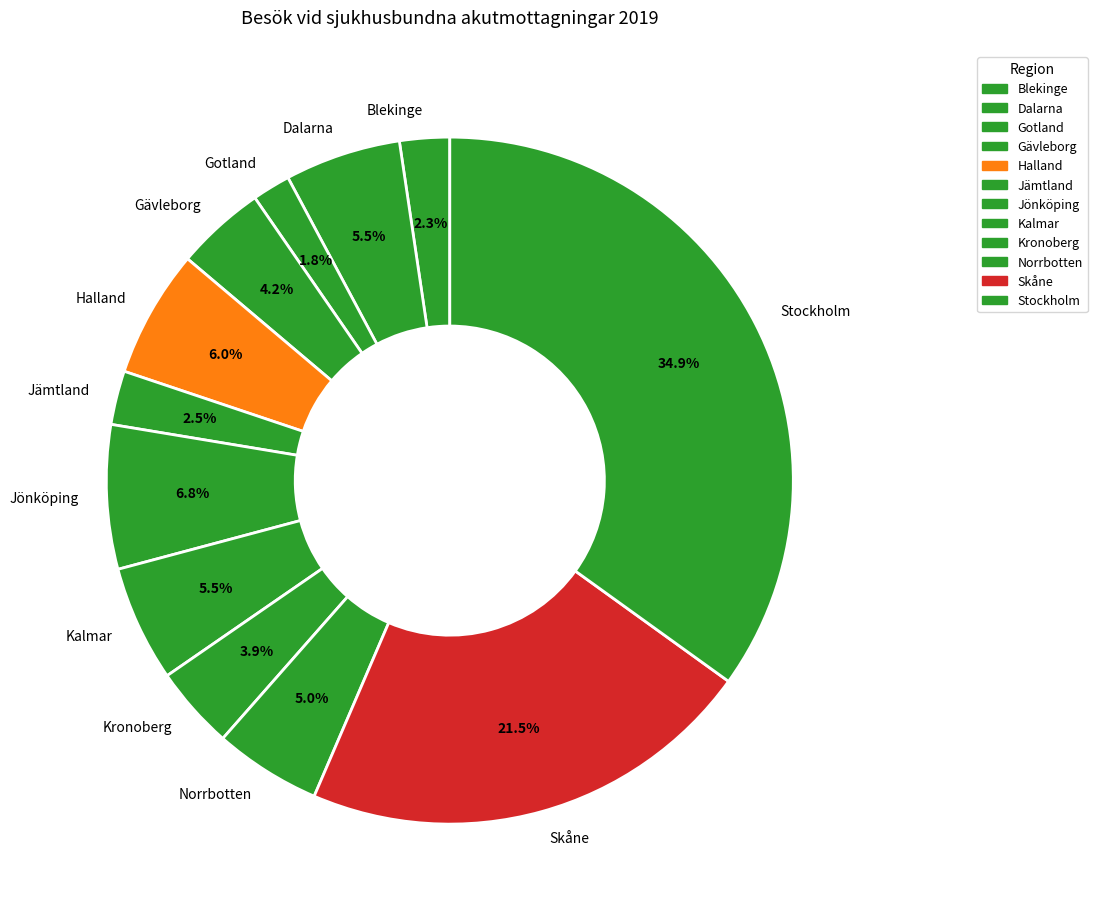

How many slices are in this pie chart?

12